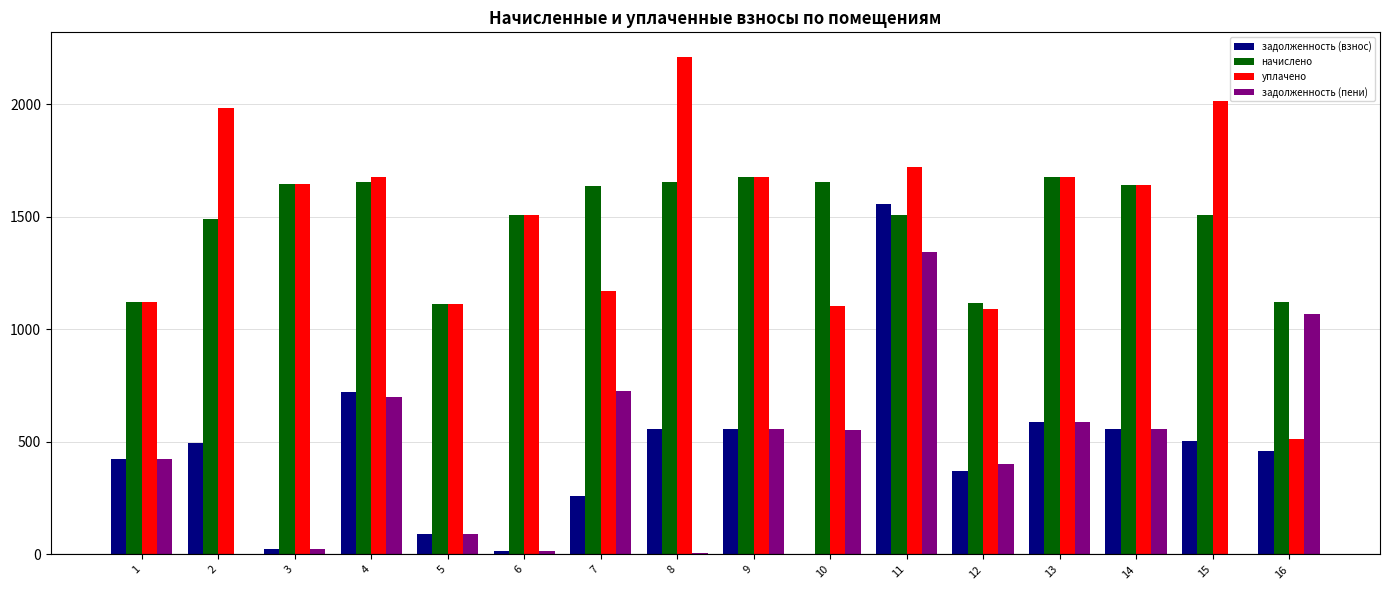

At which category is the sum across all series the highest?

11